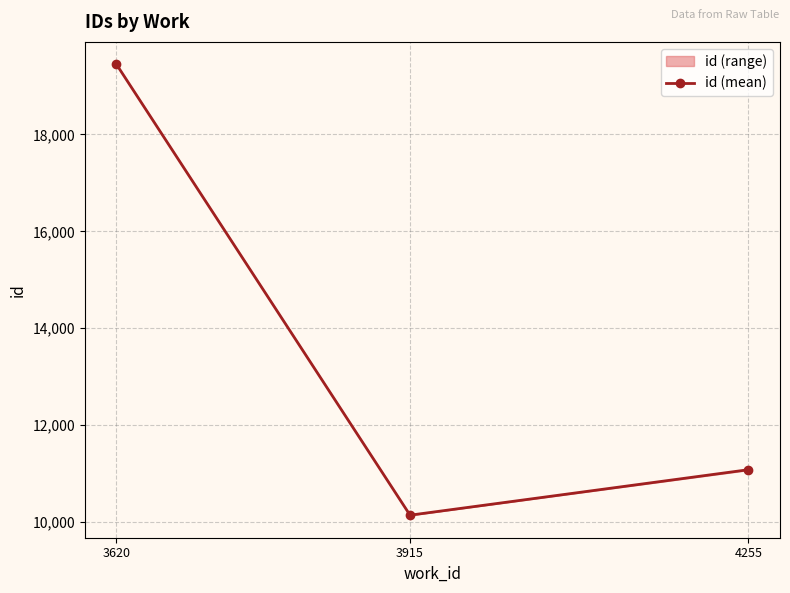

What is the change in value from 3620 to 4255?

-8363.5